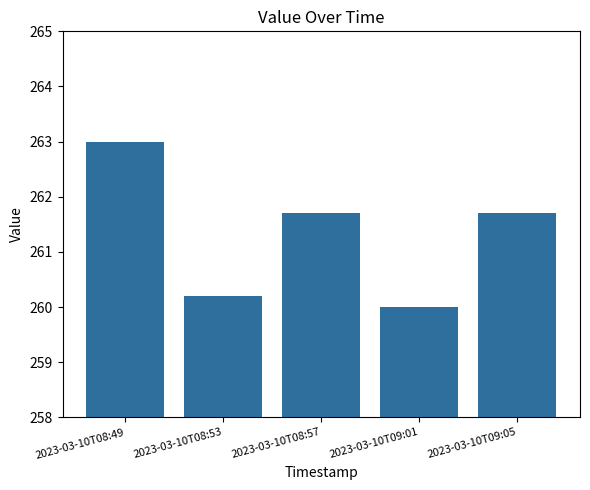

Reading right to left, what are all the values shown in this chart?

261.7	260.0	261.7	260.2	263.0